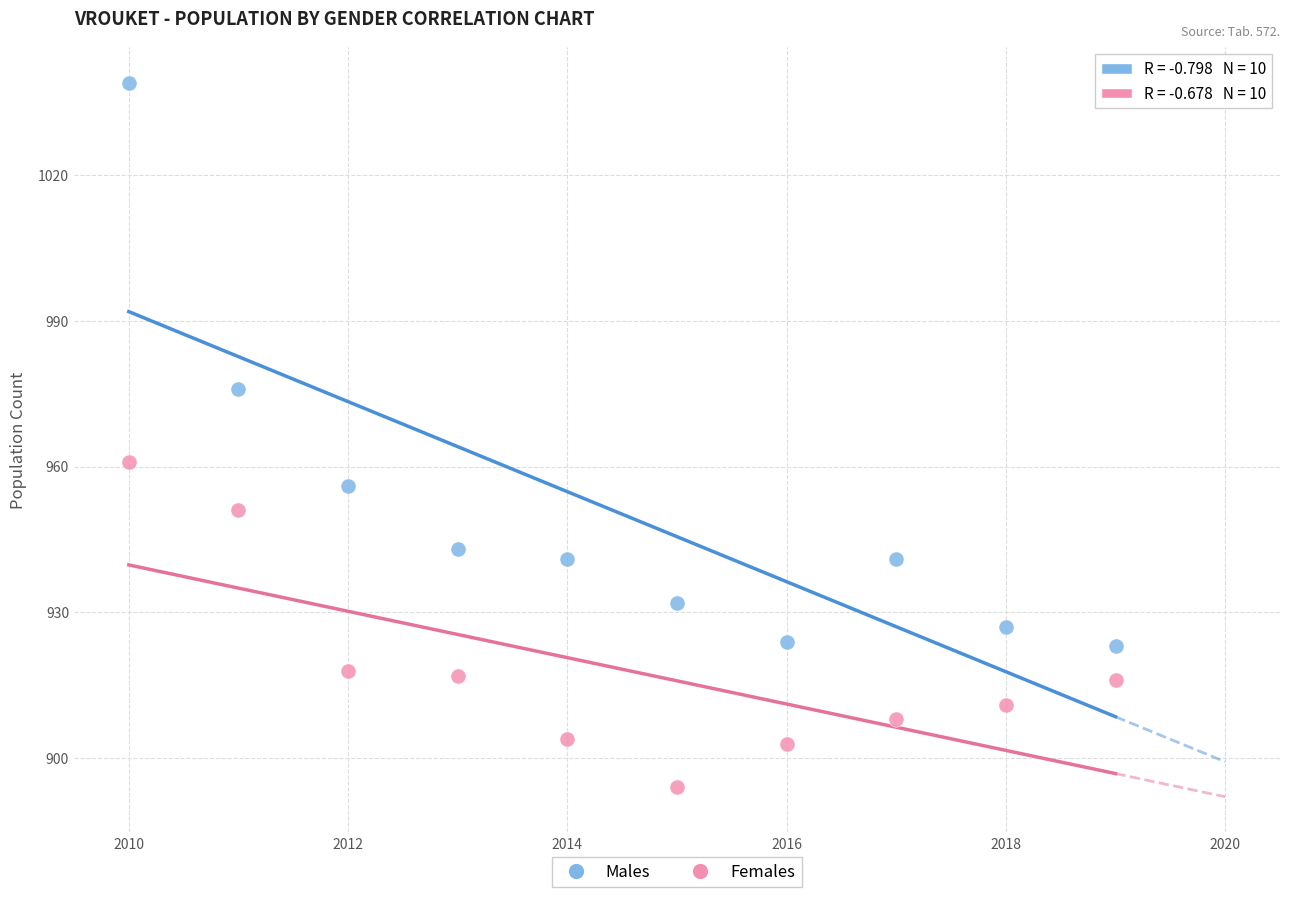

Which series has the widest spread of Y values?

Males